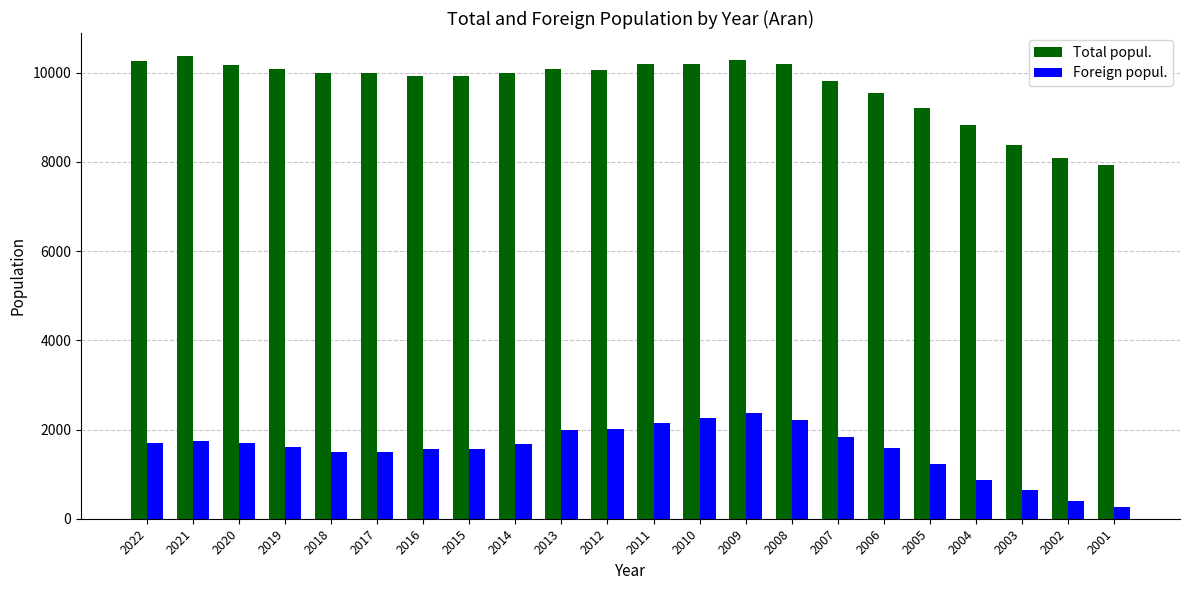

Are the bars horizontal?

No